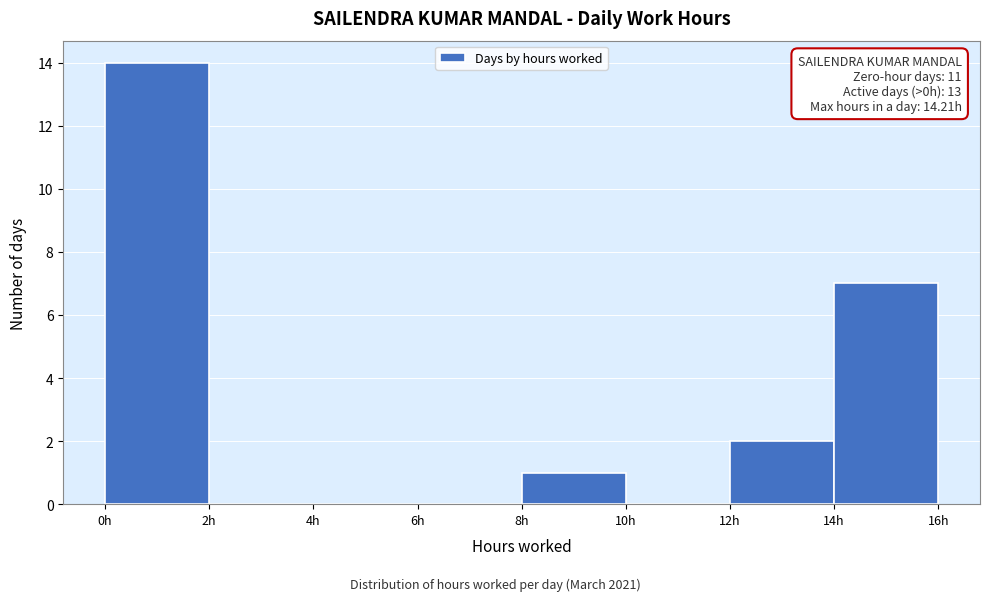

Over which range of the x-axis is the bar tallest?

0 to 2